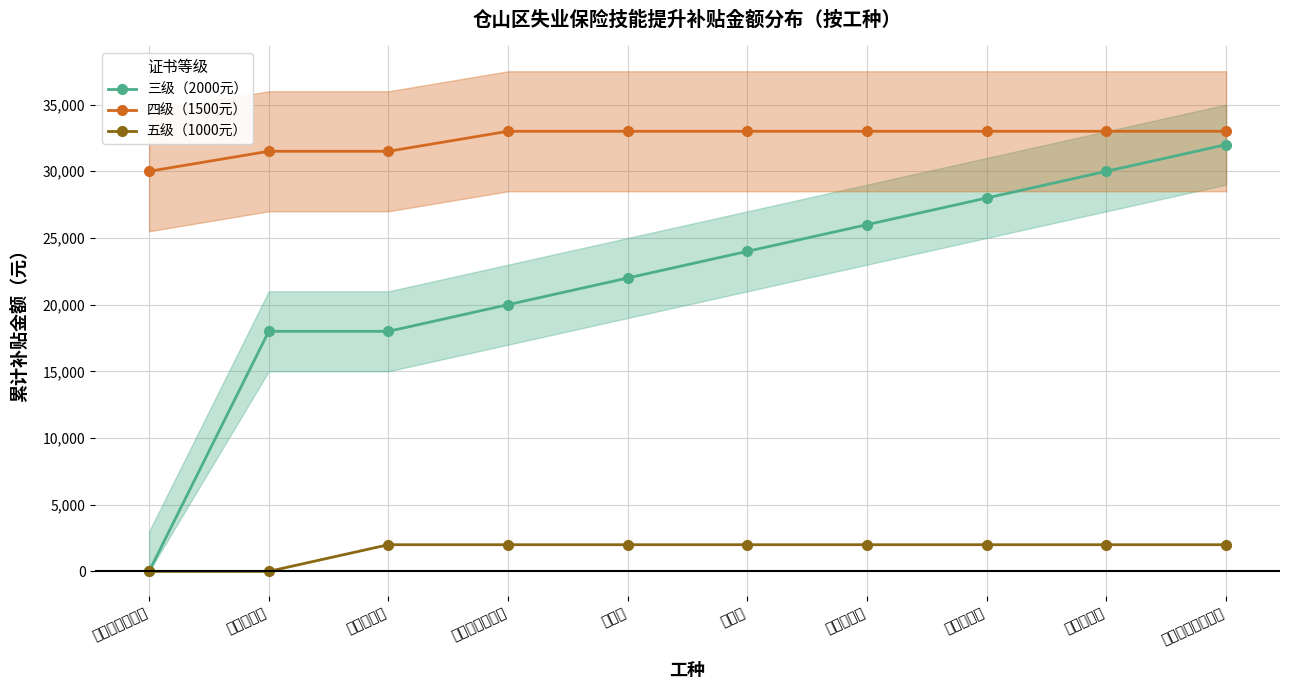

List the series in order of their peak value, highest first.

四级（1500元）, 三级（2000元）, 五级（1000元）